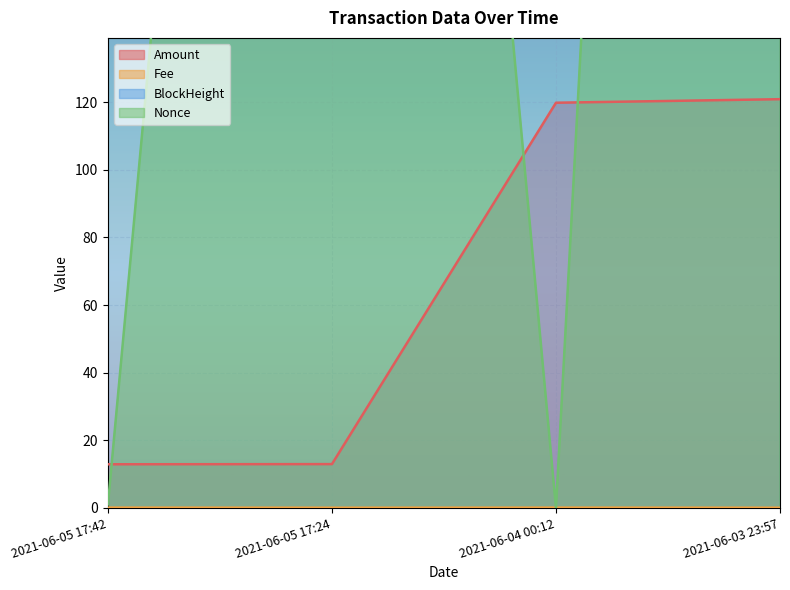

The BlockHeight series shows 48044.4 at 2021-06-05 17:42. True or false?

False